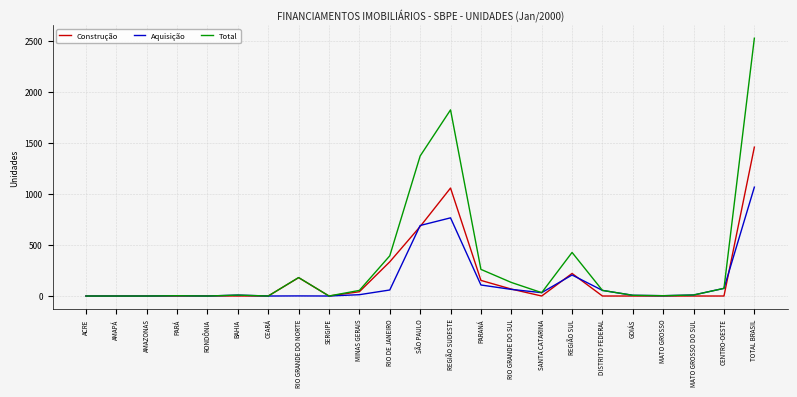

Which category has the highest value in the Total series?

TOTAL BRASIL